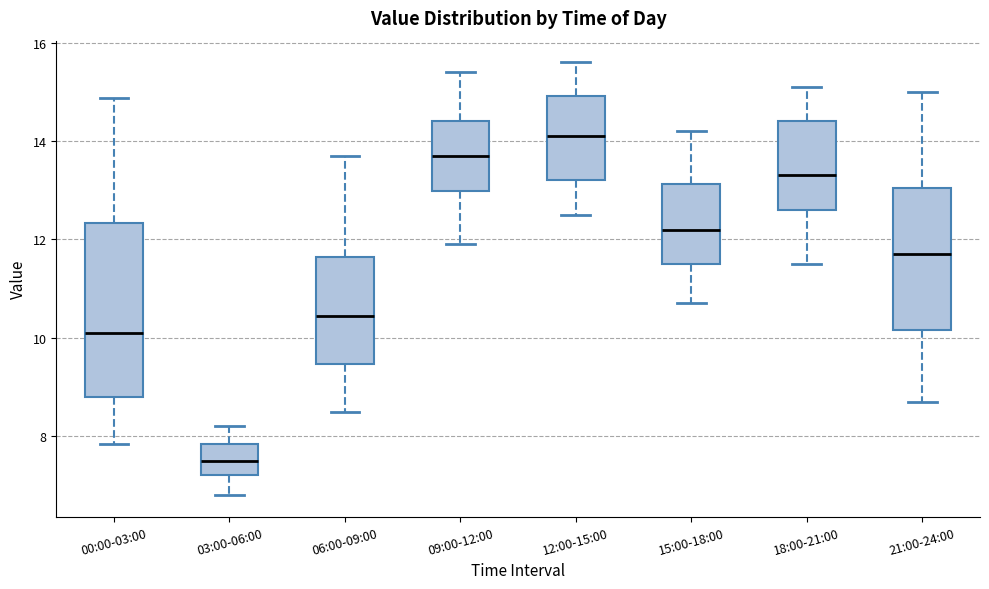

Reading left to right, read every box against the y-axis: the position of its median line, the range the box covers, and the ends of its whiskers. The values are not printed on the chart, so give them approximately, as read against the axis.

00:00-03:00: median 10.2, box 8.8 to 12.4, whiskers 7.8 to 14.8
03:00-06:00: median 7.6, box 7.2 to 7.8, whiskers 6.8 to 8.2
06:00-09:00: median 10.4, box 9.4 to 11.6, whiskers 8.6 to 13.8
09:00-12:00: median 13.8, box 13.0 to 14.4, whiskers 12.0 to 15.4
12:00-15:00: median 14.2, box 13.2 to 15.0, whiskers 12.6 to 15.6
15:00-18:00: median 12.2, box 11.6 to 13.2, whiskers 10.8 to 14.2
18:00-21:00: median 13.4, box 12.6 to 14.4, whiskers 11.6 to 15.2
21:00-24:00: median 11.8, box 10.2 to 13.0, whiskers 8.8 to 15.0